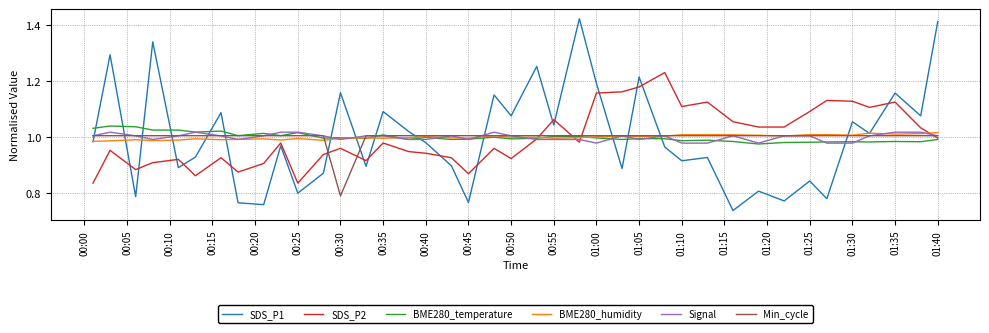

After their last crossing, which series has the higher values: Signal or SDS_P1?

SDS_P1